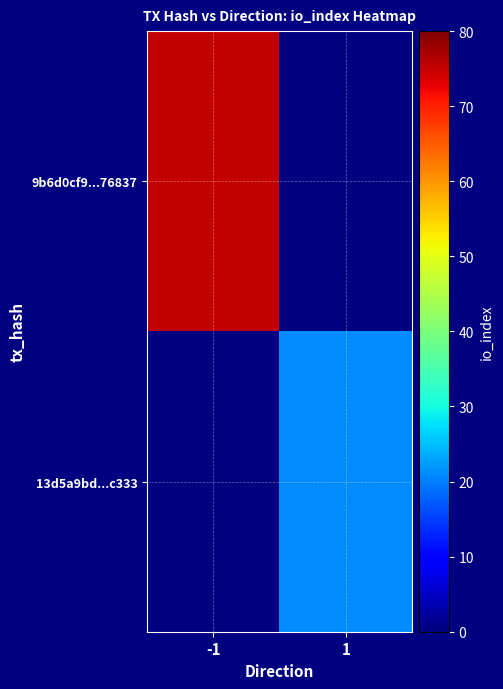

At -1, list the series in order from largest to smallest.

9b6d0cf9...76837, 13d5a9bd...c333